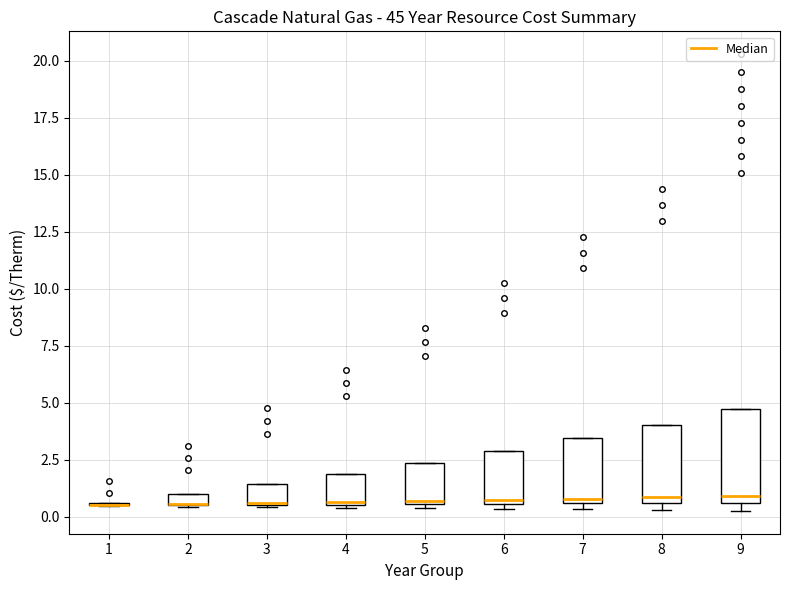

Where is the upper edge of the box at x = 7 on the y-axis? The values are not printed on the chart, so give them approximately, as read against the axis.

3.5